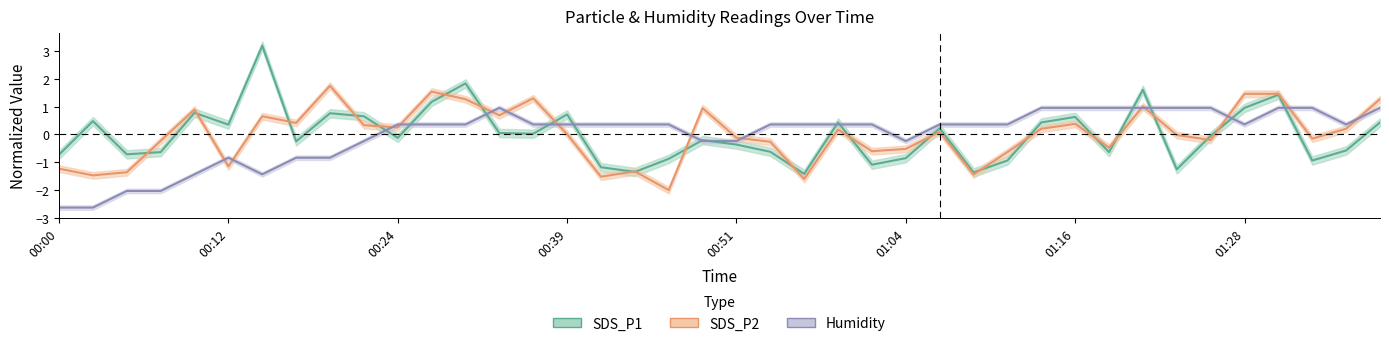

True or false: SDS_P1 has a value of -1.8 at 33.

False